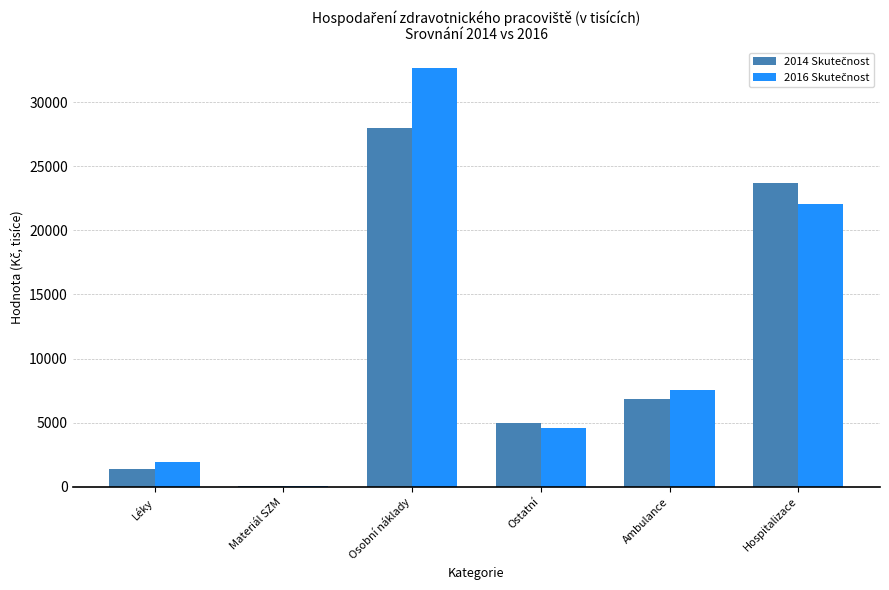

What is the total value across all series at Hospitalizace?

45743.0